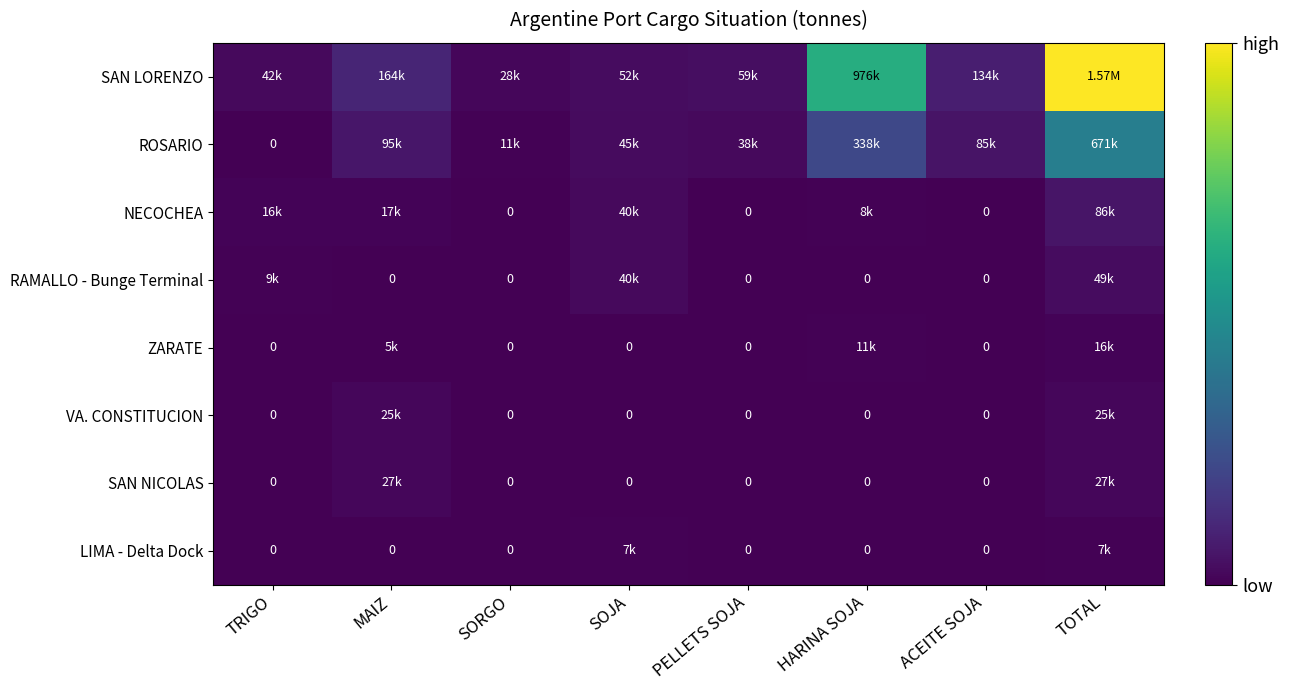

True or false: ROSARIO has a value of 671000 at TOTAL.

True